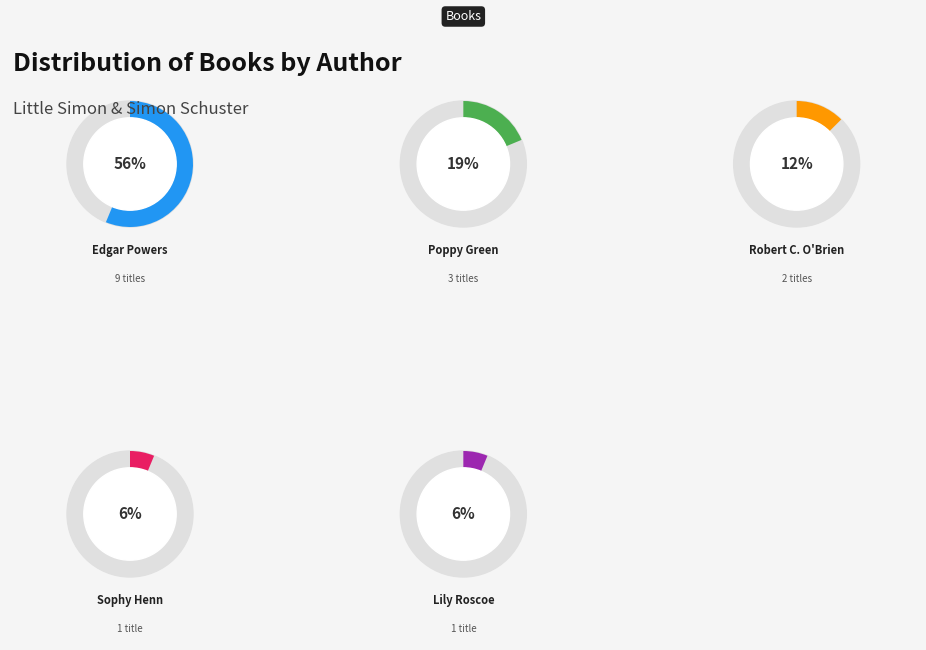

To the nearest percent, what percentage of the pie is Poppy Green?

19%